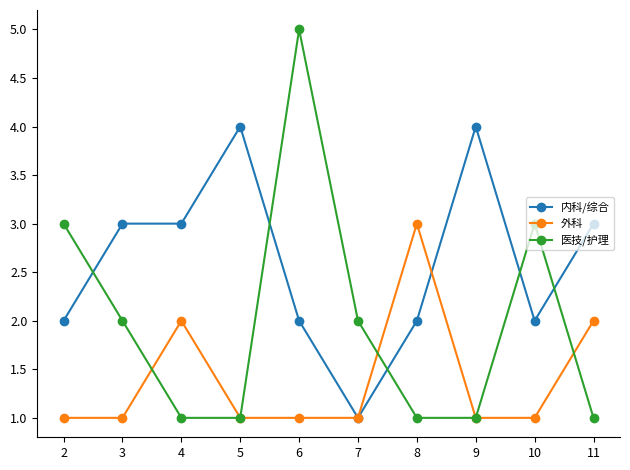

True or false: 外科 has more than 1 points higher than both neighbors.

True